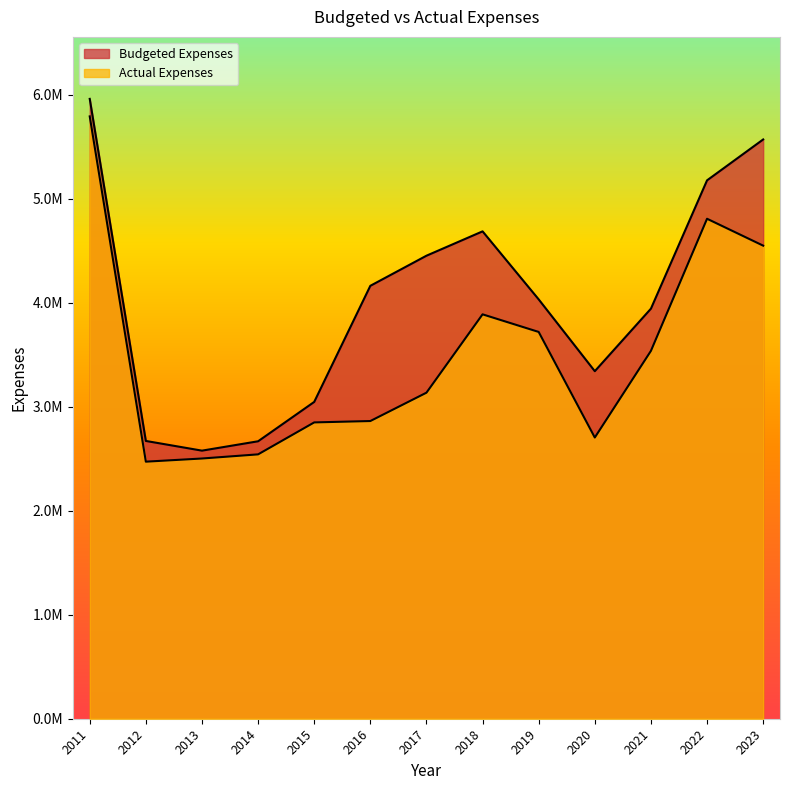

What is the total value across all series at 2020?

6047020.2